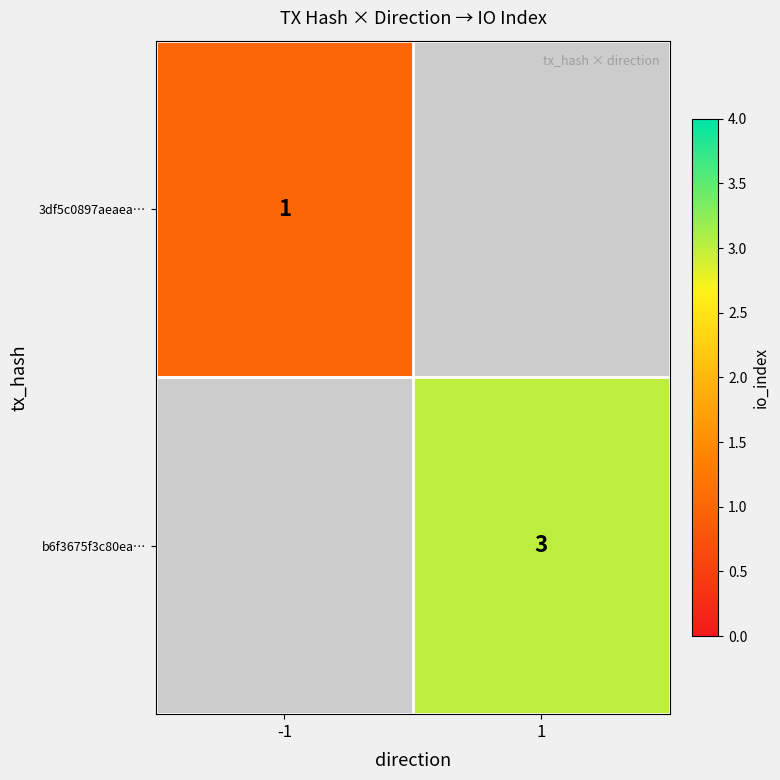

The value of 3df5c0897aeaea… at -1 is 0. True or false?

False